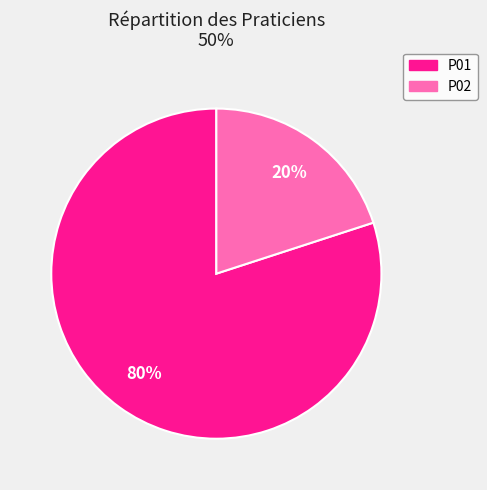

Count the number of slices in the pie.

2